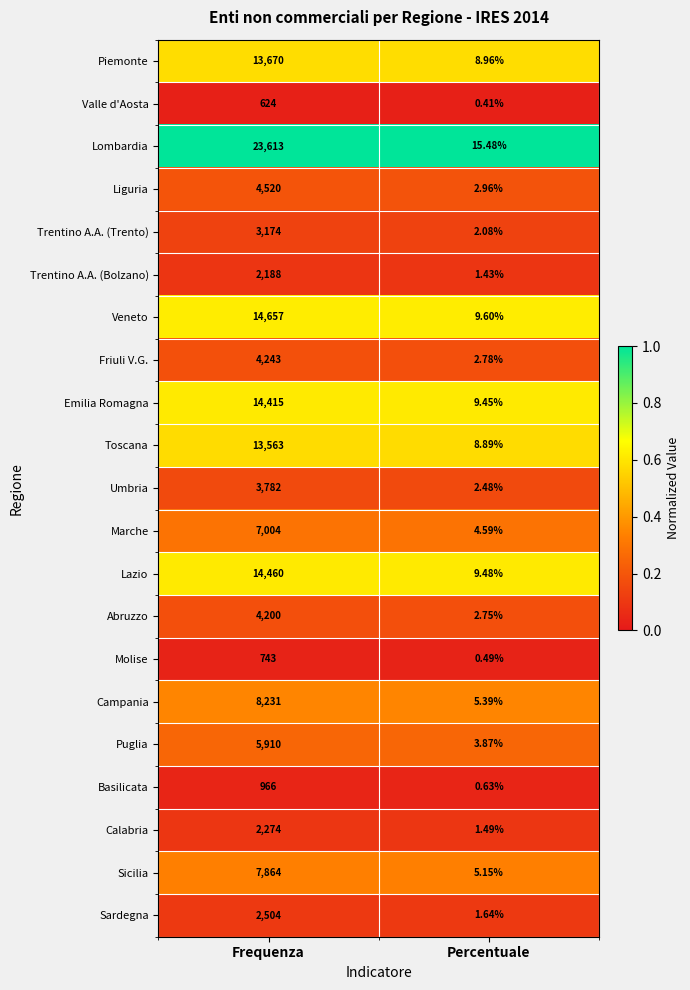

What is the spread (max minus min) of values at Frequenza?

22989.0